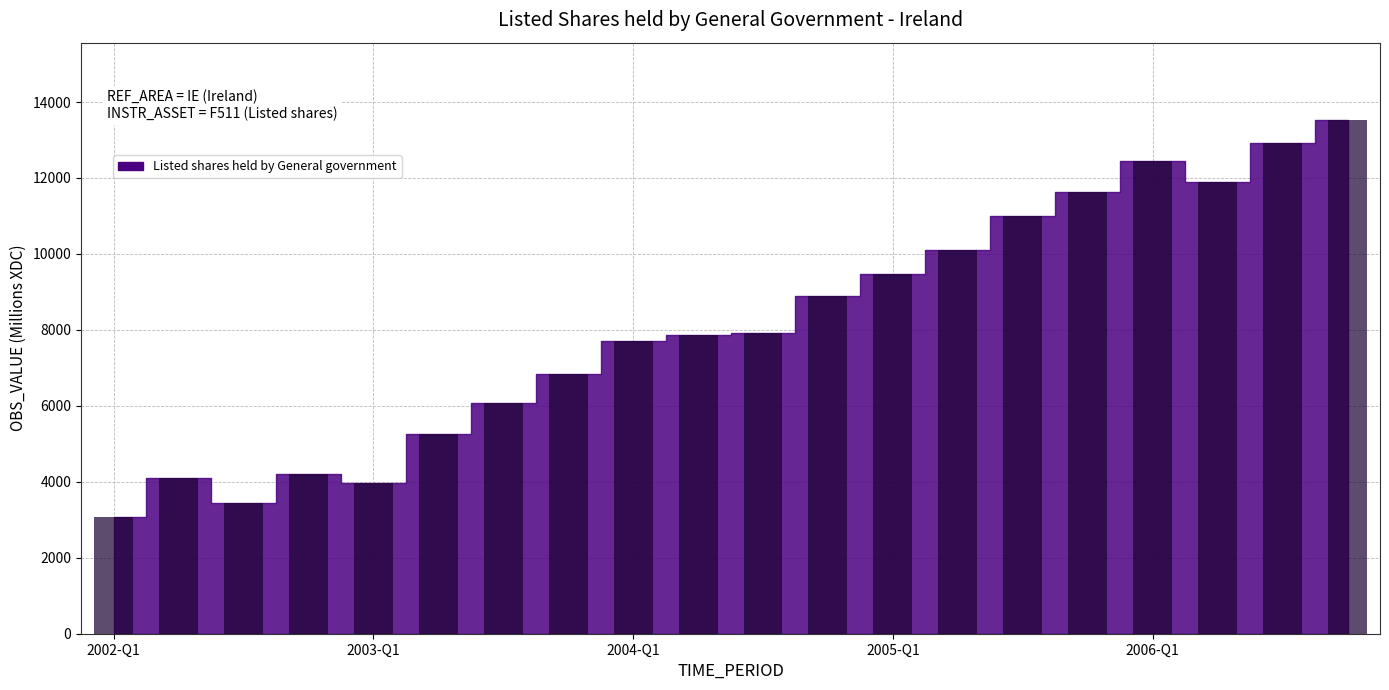

What is the value of the 12th bar from the left?

8881